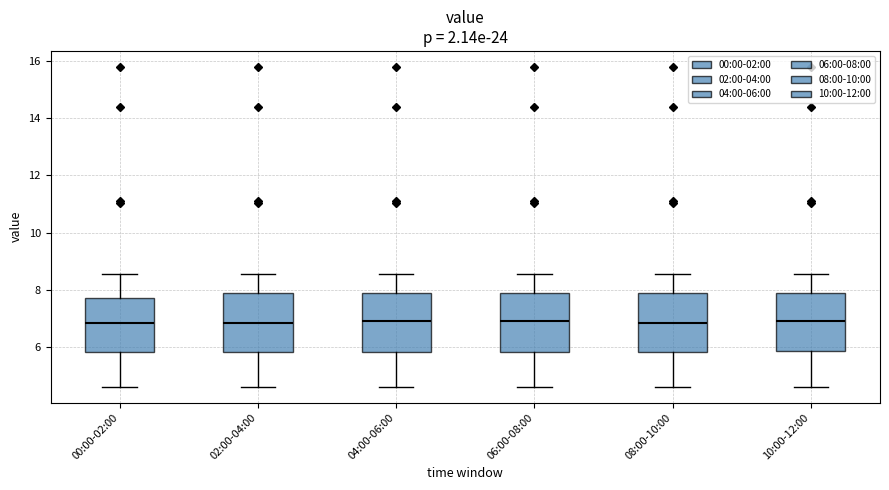

Where is the lower edge of the box for 10:00-12:00 on the y-axis? The values are not printed on the chart, so give them approximately, as read against the axis.

5.8